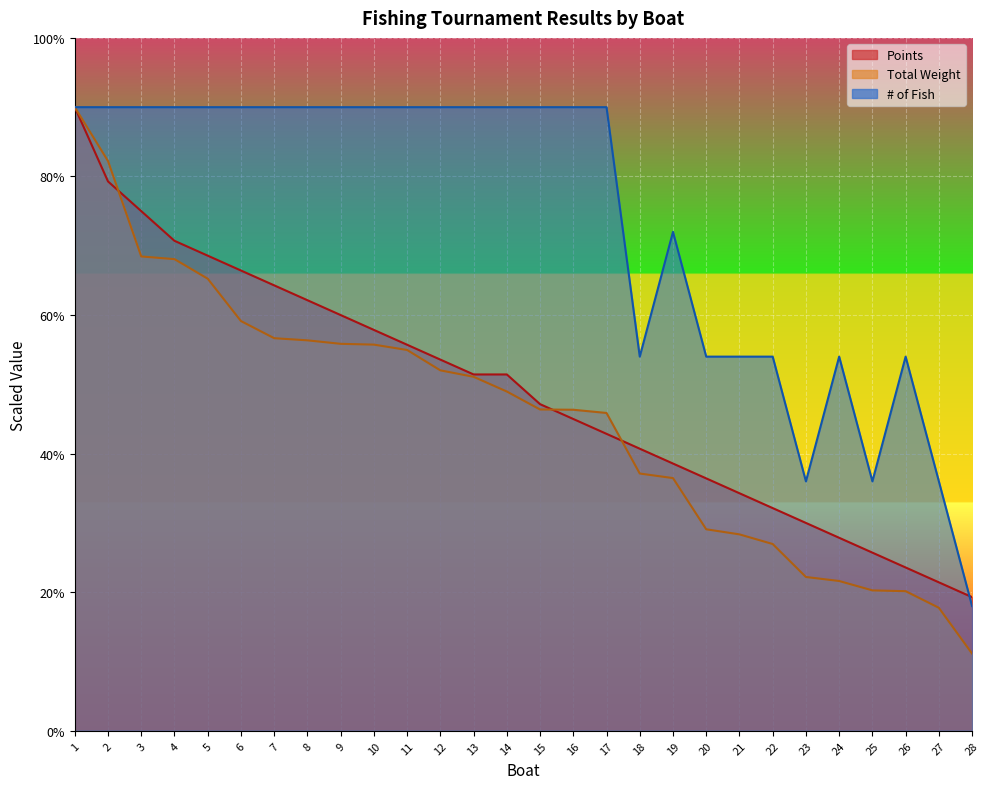

Reading left to right, list all the values displayed in this chart.

Points: 45.0	39.6	37.5	35.4	34.3	33.2	32.1	31.1	30.0	28.9	27.9	26.8	25.7	25.7	23.6	22.5	21.4	20.4	19.3	18.2	17.1	16.1	15.0	13.9	12.9	11.8	10.7	9.6
Total Weight: 45.0	41.1	34.2	34.0	32.6	29.6	28.3	28.2	27.9	27.9	27.5	26.0	25.5	24.5	23.2	23.2	22.9	18.6	18.2	14.5	14.2	13.5	11.1	10.8	10.1	10.1	8.9	5.6
# of Fish: 45.0	45.0	45.0	45.0	45.0	45.0	45.0	45.0	45.0	45.0	45.0	45.0	45.0	45.0	45.0	45.0	45.0	27.0	36.0	27.0	27.0	27.0	18.0	27.0	18.0	27.0	18.0	9.0